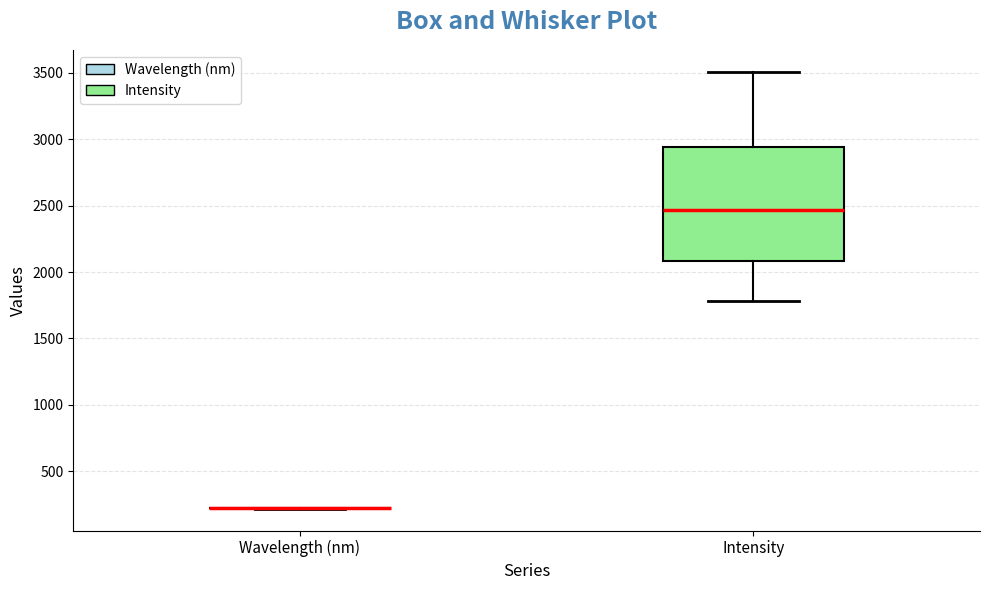

Reading left to right, read every box against the y-axis: the position of its median line, the range the box covers, and the ends of its whiskers. The values are not printed on the chart, so give them approximately, as read against the axis.

Wavelength (nm): box collapsed to a line at 200, whiskers 200 to 200
Intensity: median 2450, box 2100 to 2950, whiskers 1800 to 3500